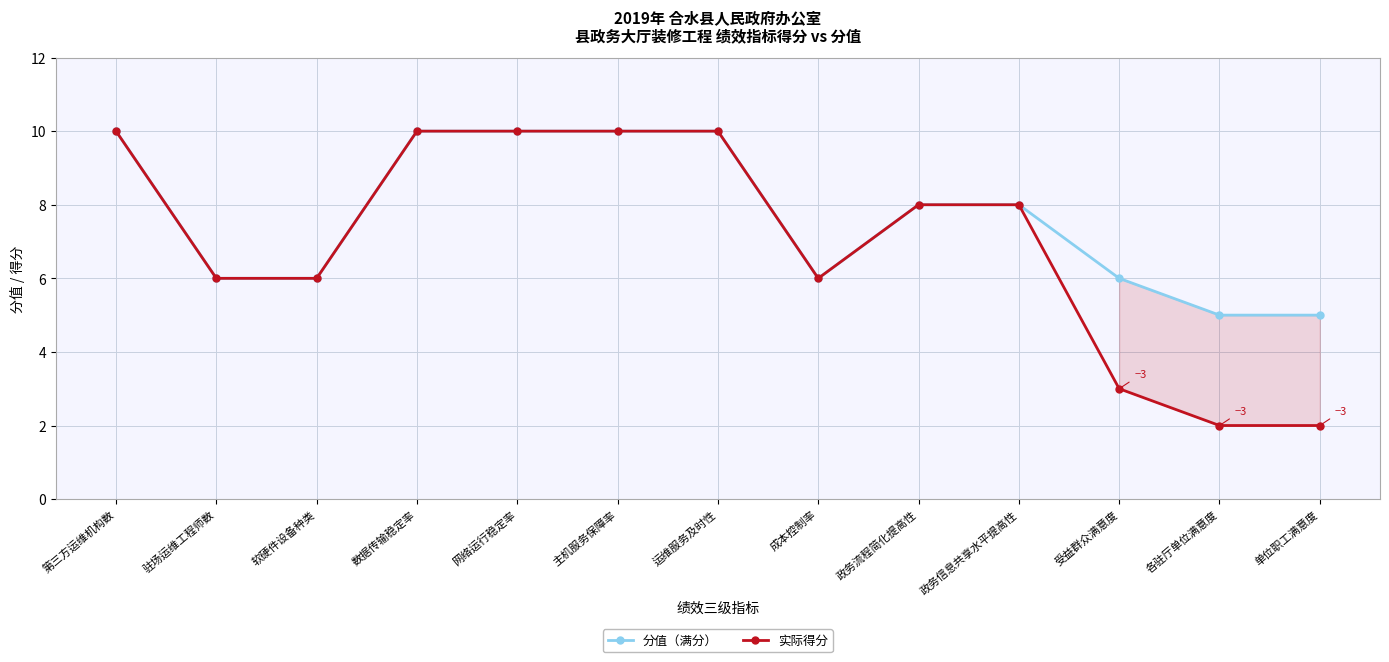

List the series in order of their overall mean, highest first.

分值（满分）, 实际得分